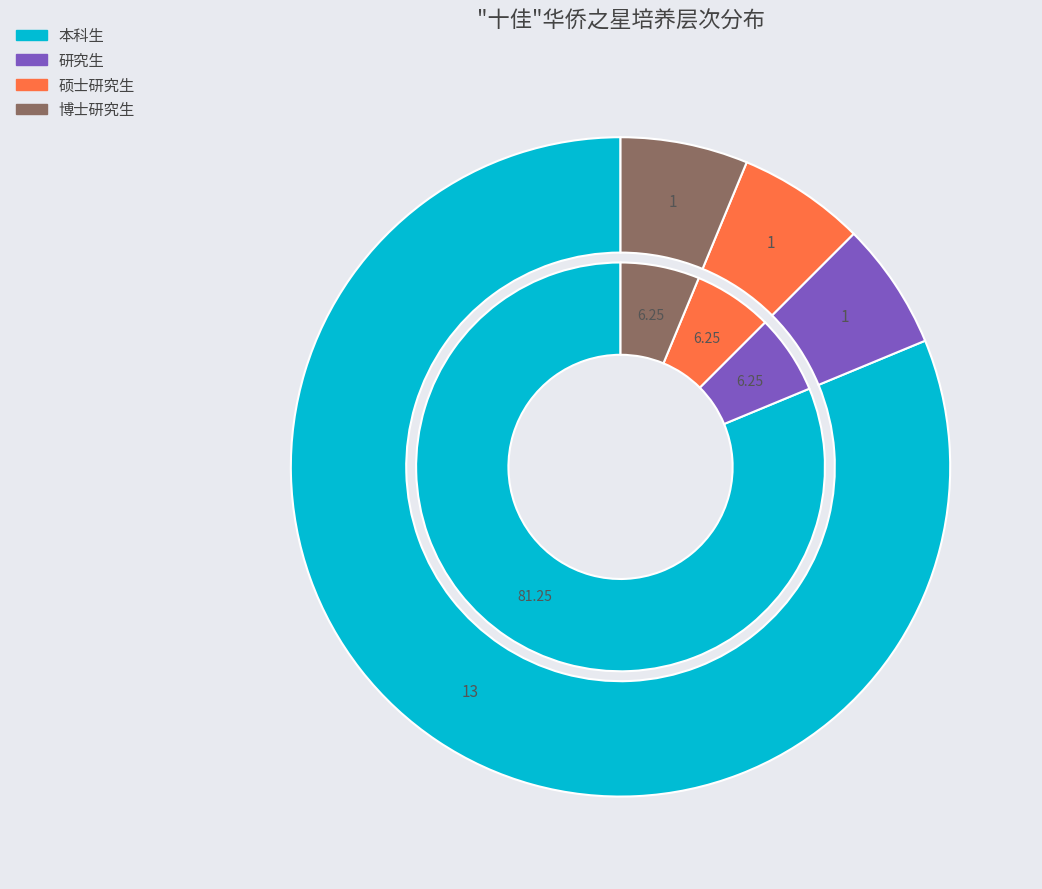

Combined, what portion of the pie is 研究生 and 本科生?

87.5%